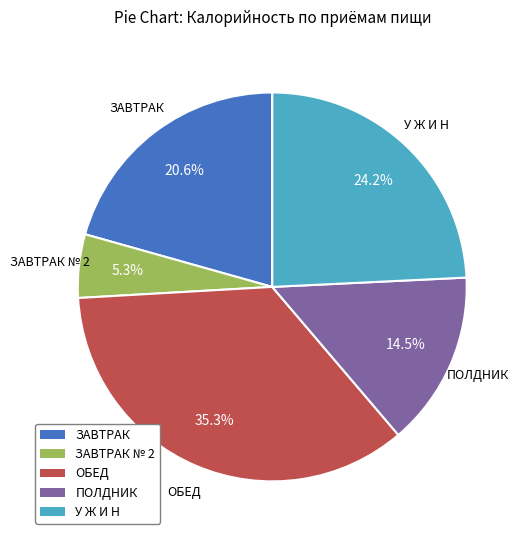

Does any single category account for the majority?

No